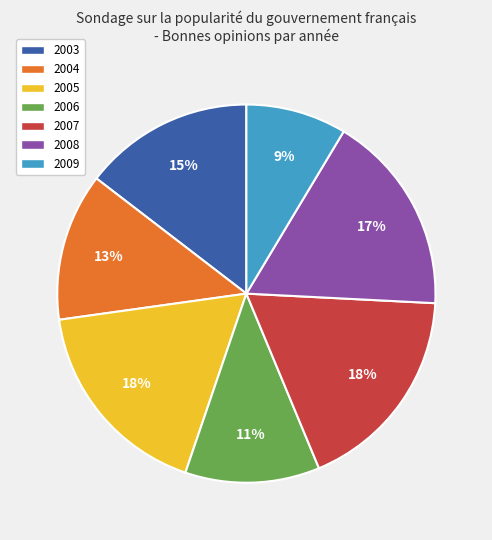

True or false: 2009 accounts for 1% of the total.

False